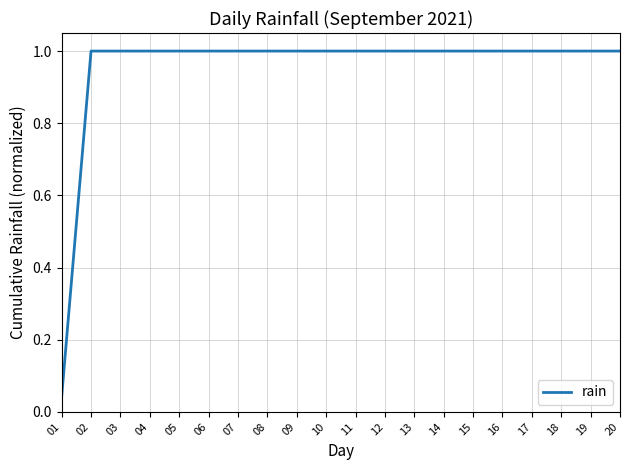

What is the sum of all values?

19.0